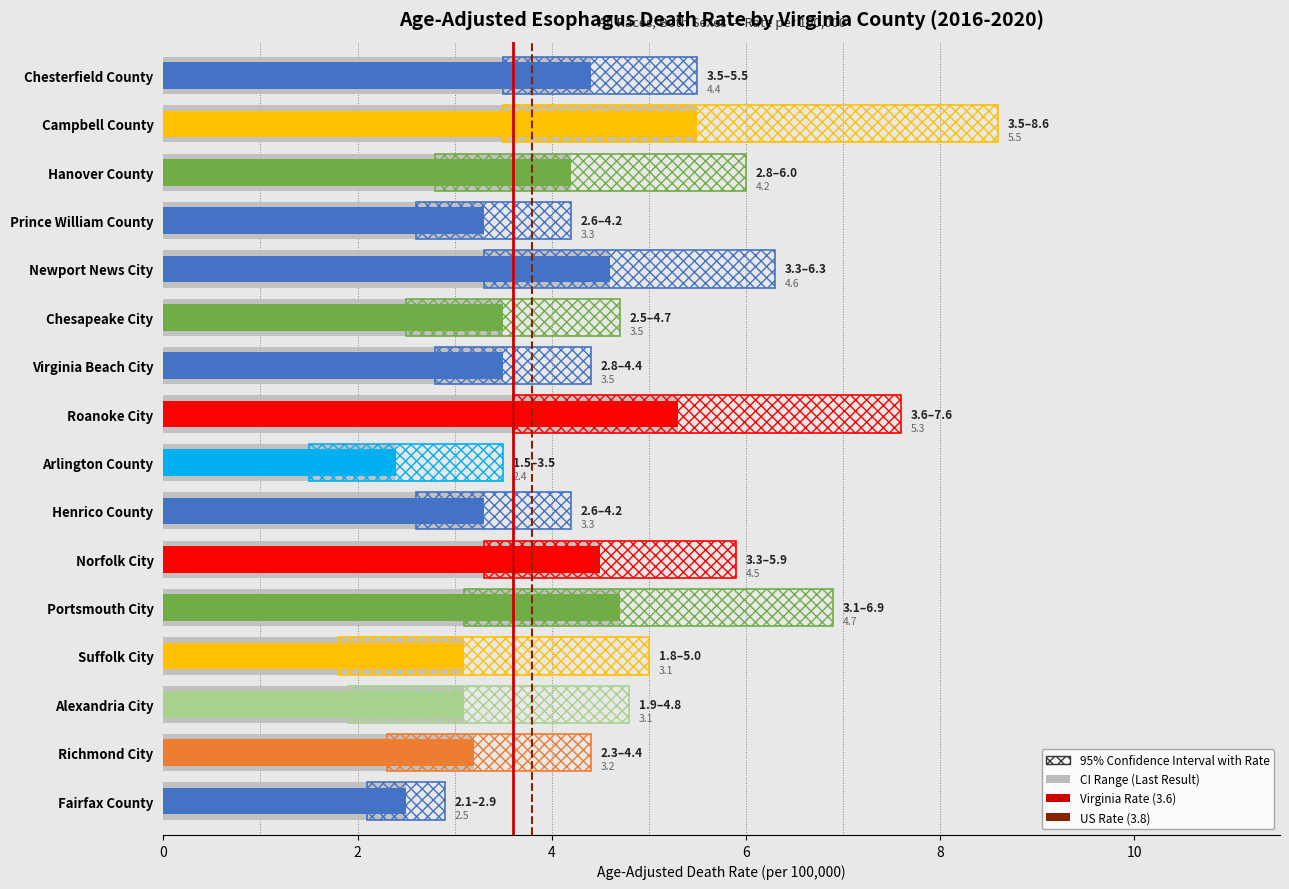

List the labels in order of Lower CI value, smallest first.

Arlington County, Suffolk City, Alexandria City, Fairfax County, Richmond City, Chesapeake City, Henrico County, Prince William County, Virginia Beach City, Hanover County, Portsmouth City, Norfolk City, Newport News City, Campbell County, Chesterfield County, Roanoke City